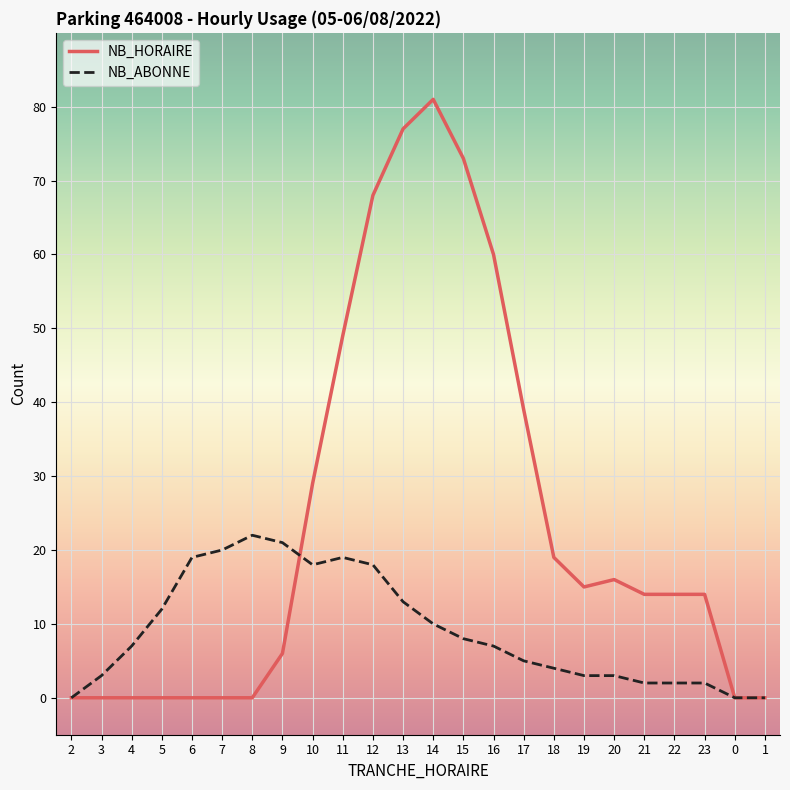

Reading left to right, extract all data points from this chart.

NB_HORAIRE: 2=0	3=0	4=0	5=0	6=0	7=0	8=0	9=6	10=29	11=49	12=68	13=77	14=81	15=73	16=60	17=39	18=19	19=15	20=16	21=14	22=14	23=14	0=0	1=0
NB_ABONNE: 2=0	3=3	4=7	5=12	6=19	7=20	8=22	9=21	10=18	11=19	12=18	13=13	14=10	15=8	16=7	17=5	18=4	19=3	20=3	21=2	22=2	23=2	0=0	1=0